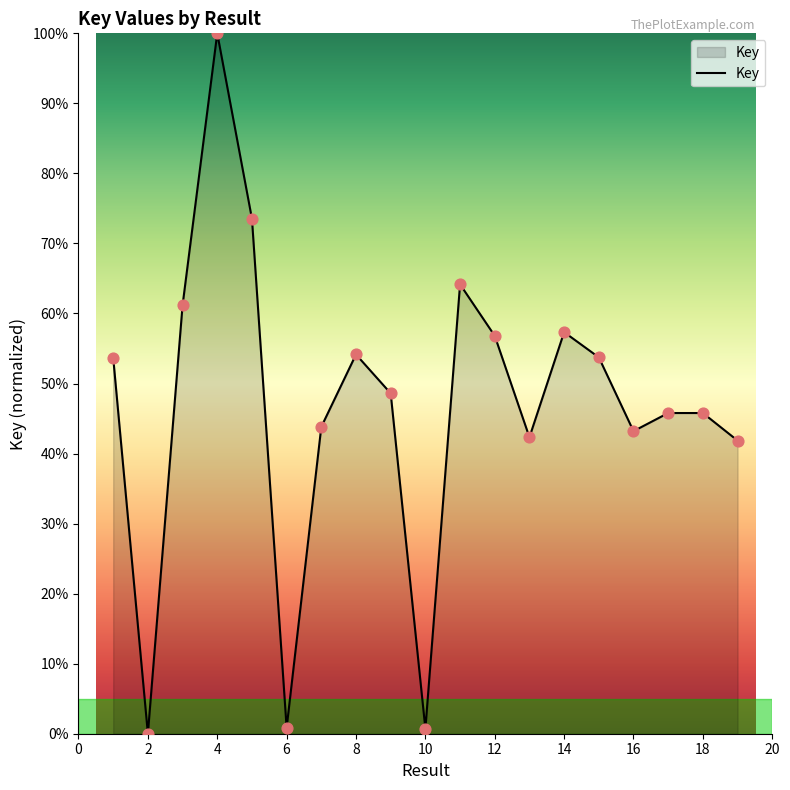

What is the greatest value displayed?

100.0